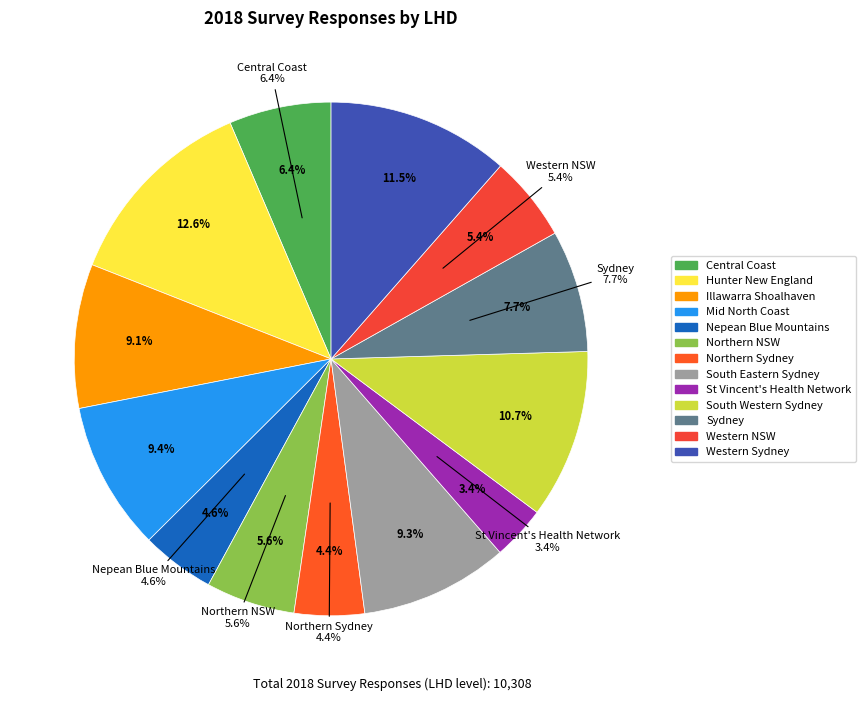

Does Sydney represent more than half of the total?

No